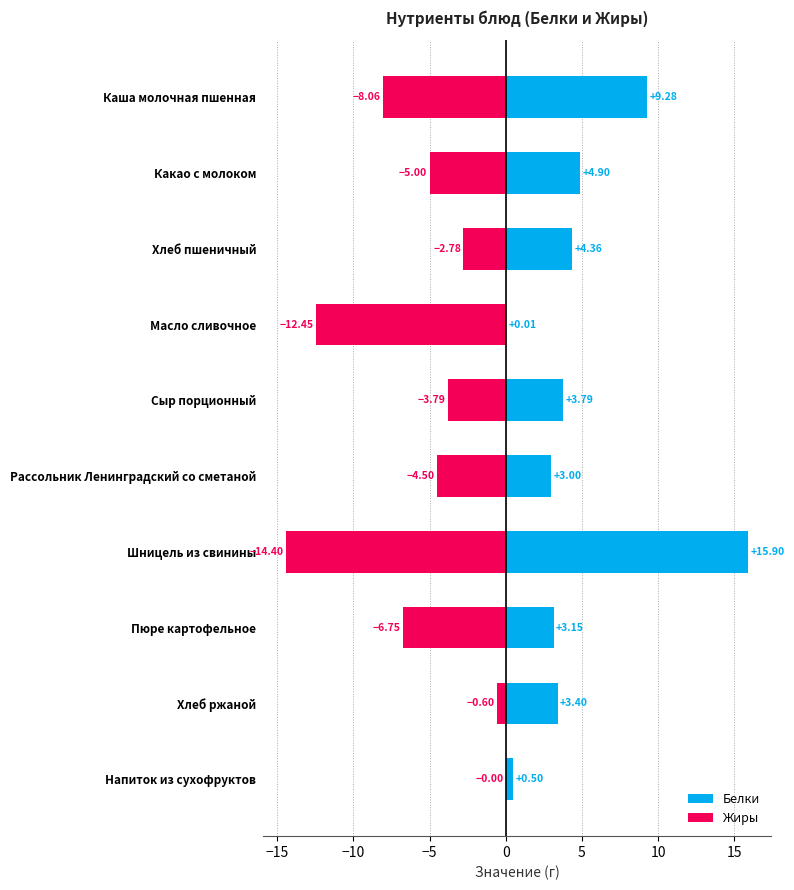

What is the maximum value for Белки?

15.9